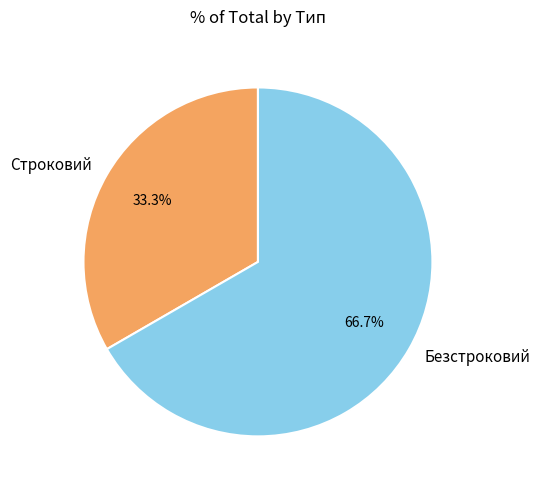

Which category has the smallest portion of the pie?

Строковий